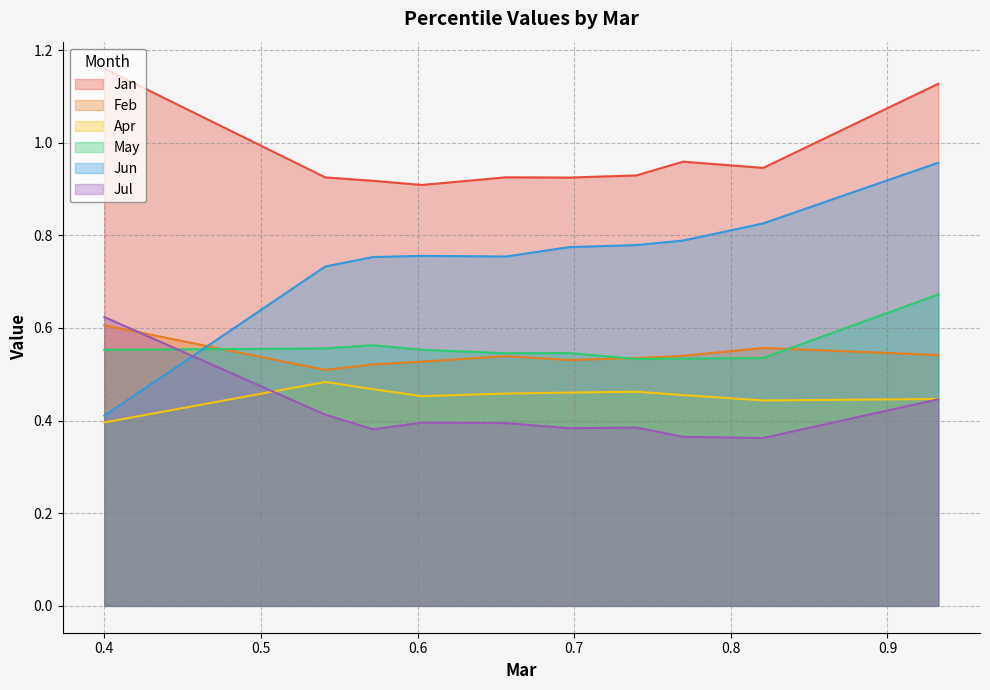

Where is Feb nearest to the value 0?

pct15